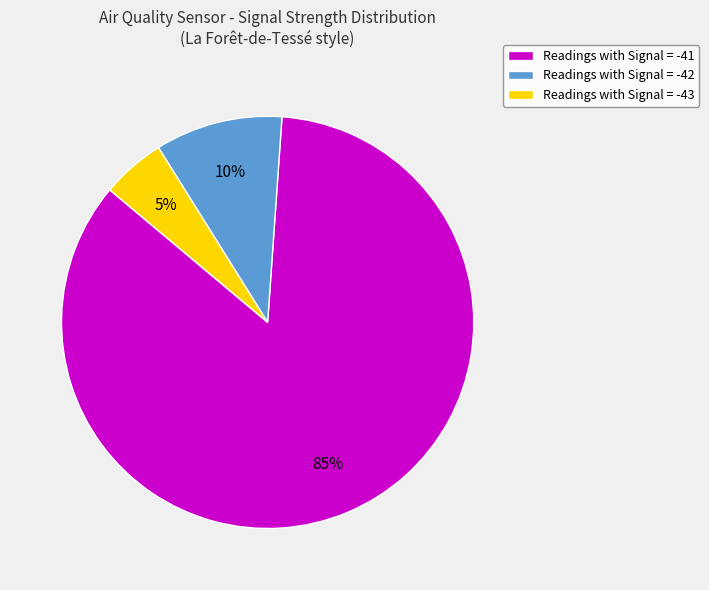

To the nearest percent, what is the difference between the largest and smallest slice percentages?

80%